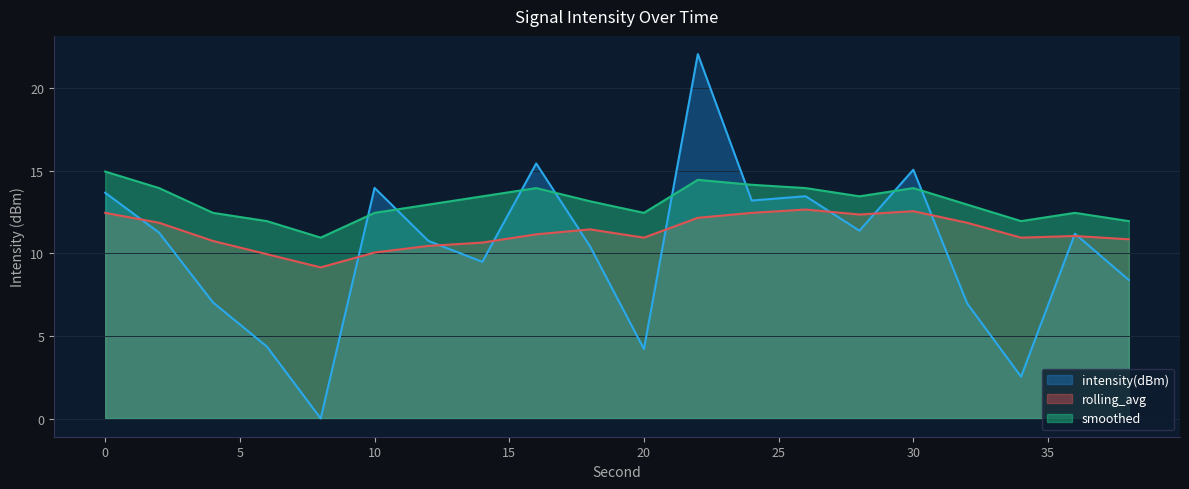

Reading left to right, transcribe all the data shown in this chart.

intensity(dBm): 0=13.7	2=11.2	4=7.0	6=4.4	8=0.0	10=14.0	12=10.7	14=9.5	16=15.4	18=10.4	20=4.2	22=22.1	24=13.2	26=13.5	28=11.4	30=15.1	32=7.0	34=2.5	36=11.2	38=8.4
rolling_avg: 0=12.4	2=11.8	4=10.7	6=9.9	8=9.1	10=10.0	12=10.4	14=10.6	16=11.1	18=11.4	20=10.9	22=12.1	24=12.4	26=12.6	28=12.3	30=12.5	32=11.8	34=10.9	36=11.0	38=10.8
smoothed: 0=14.9	2=13.9	4=12.4	6=11.9	8=10.9	10=12.4	12=12.9	14=13.4	16=13.9	18=13.1	20=12.4	22=14.4	24=14.1	26=13.9	28=13.4	30=13.9	32=12.9	34=11.9	36=12.4	38=11.9